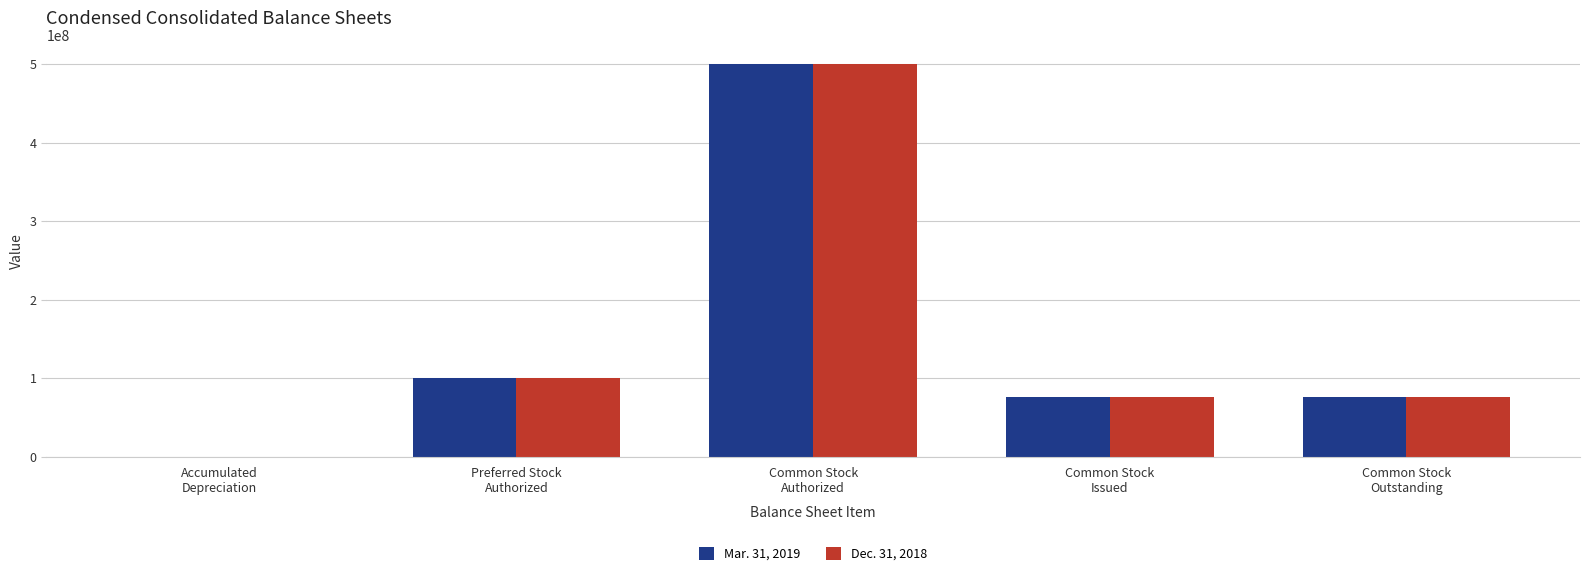

What are all the series names shown in the legend?

Mar. 31, 2019, Dec. 31, 2018